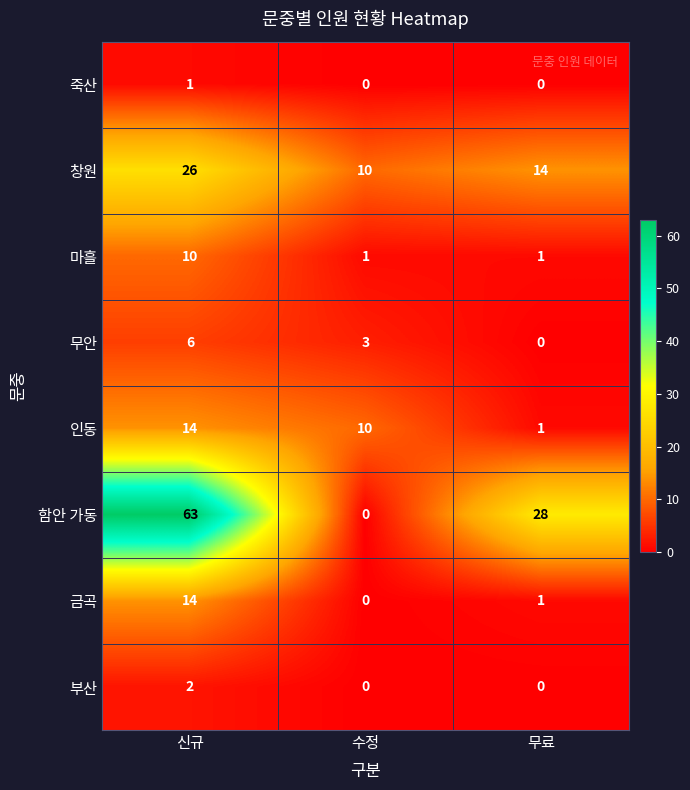

Count the number of data series in this chart.

8